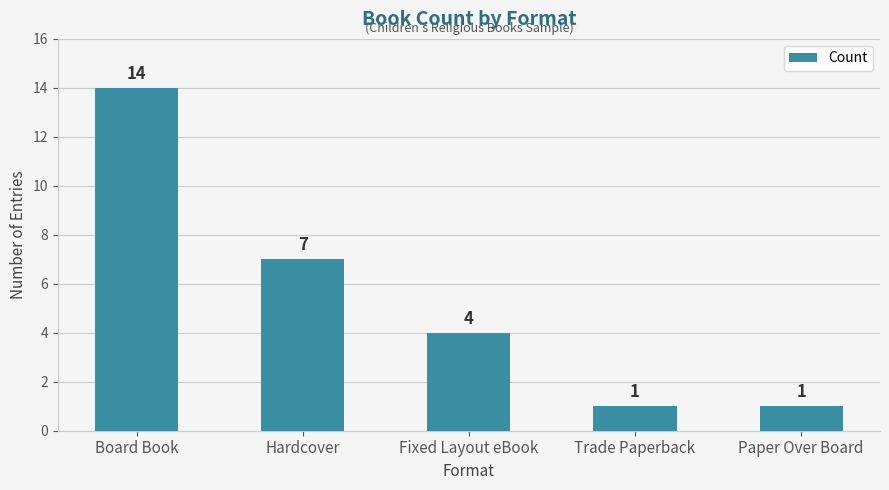

What is the change in value from Board Book to Trade Paperback?

-13